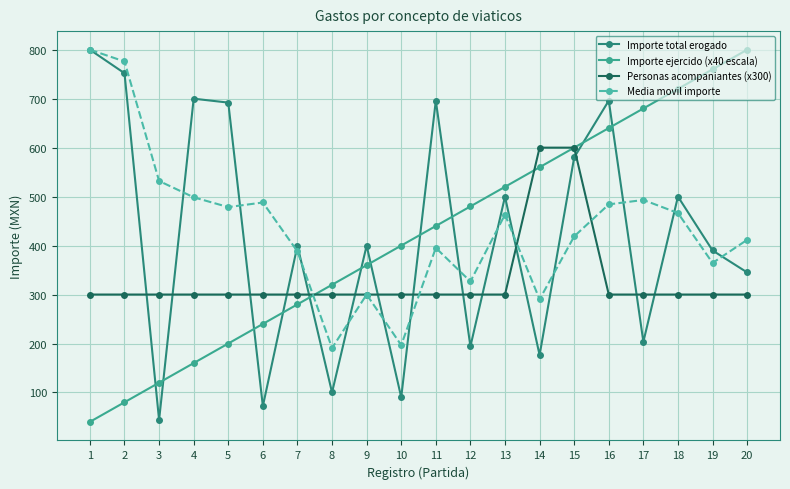

True or false: Importe ejercido (x40 escala) has more than 0 interior local peaks.

False